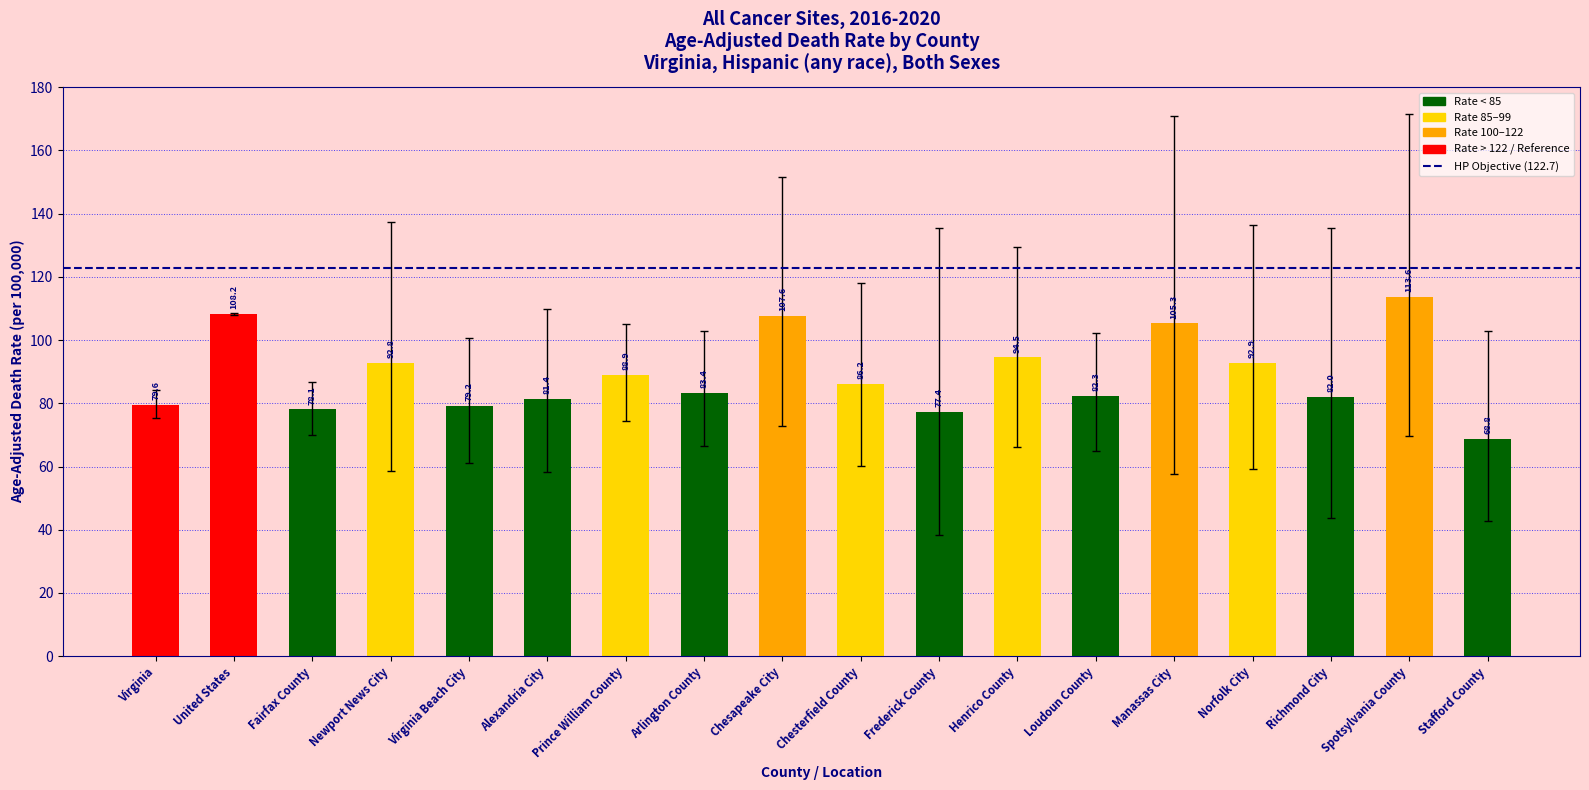

What is the sum of all values?

1602.2